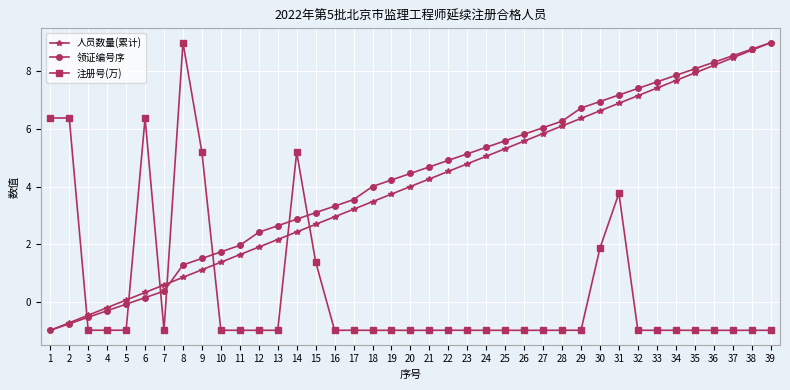

What is the sum of the 注册号(万) values at 26 and 8?

8.0